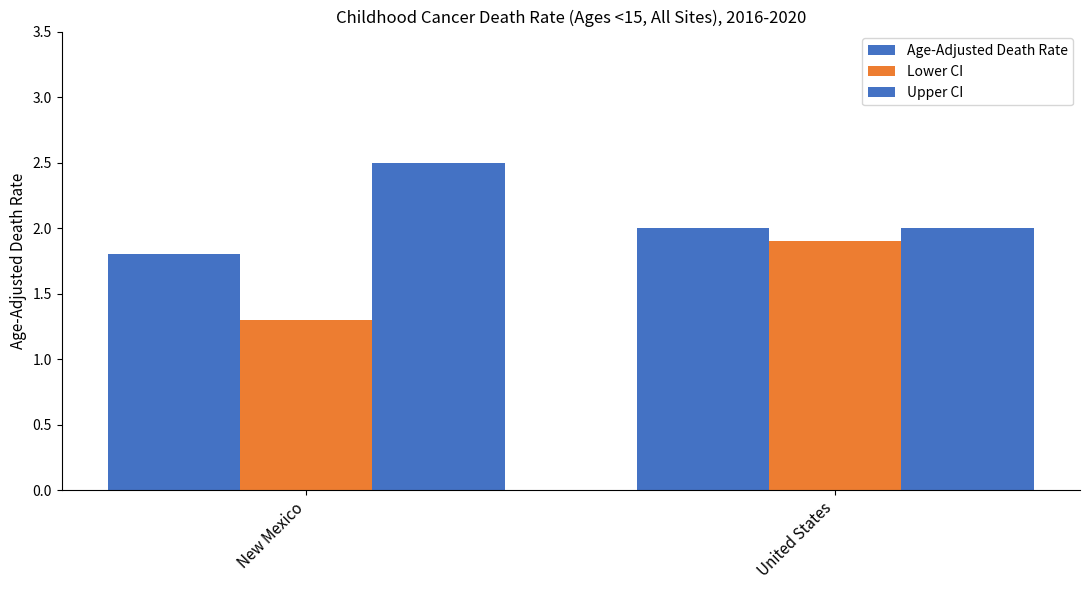

How many bars are there in total?

6